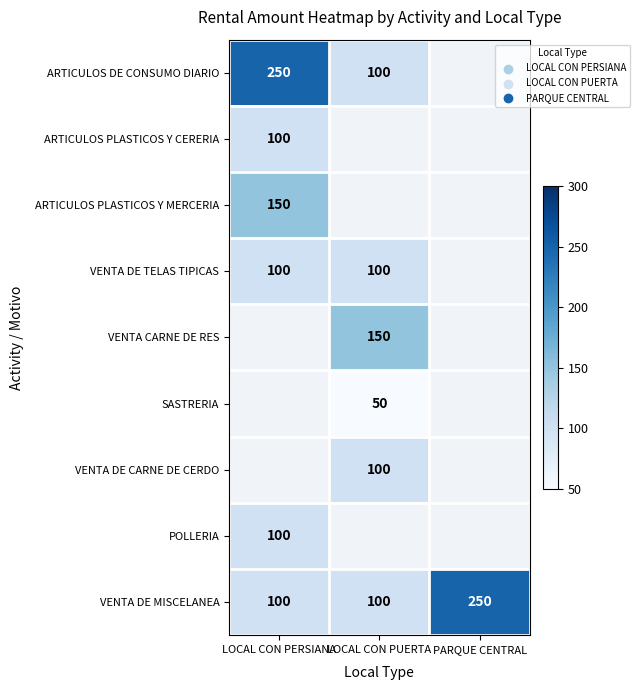

The ARTICULOS PLASTICOS Y MERCERIA series shows 227 at LOCAL CON PERSIANA. True or false?

False